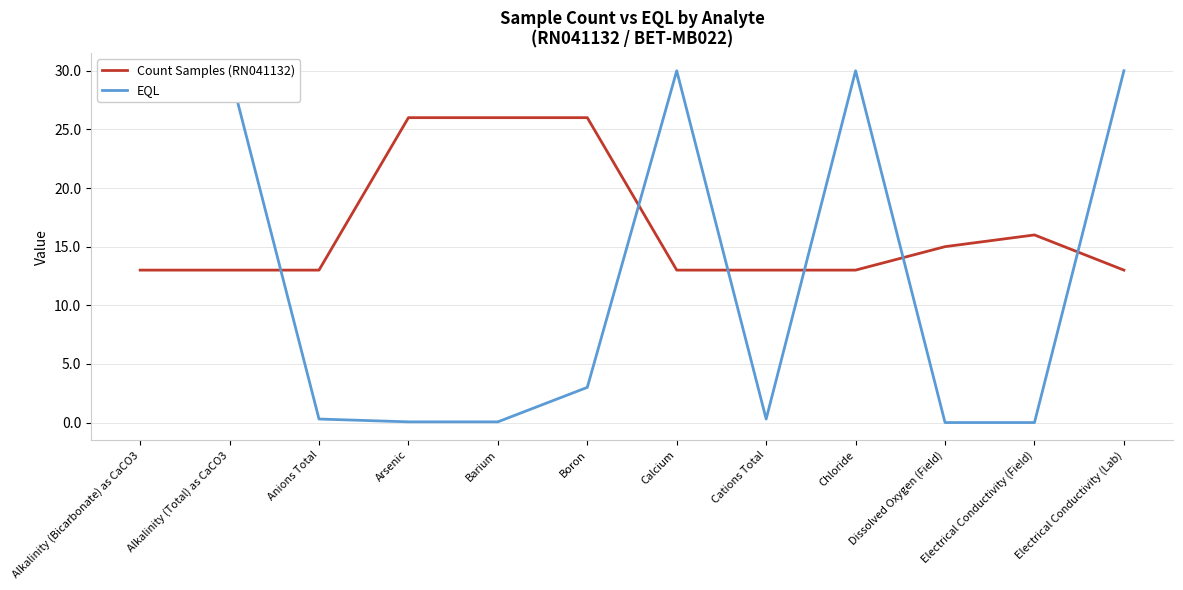

How many interior local peaks does the EQL series have?

2